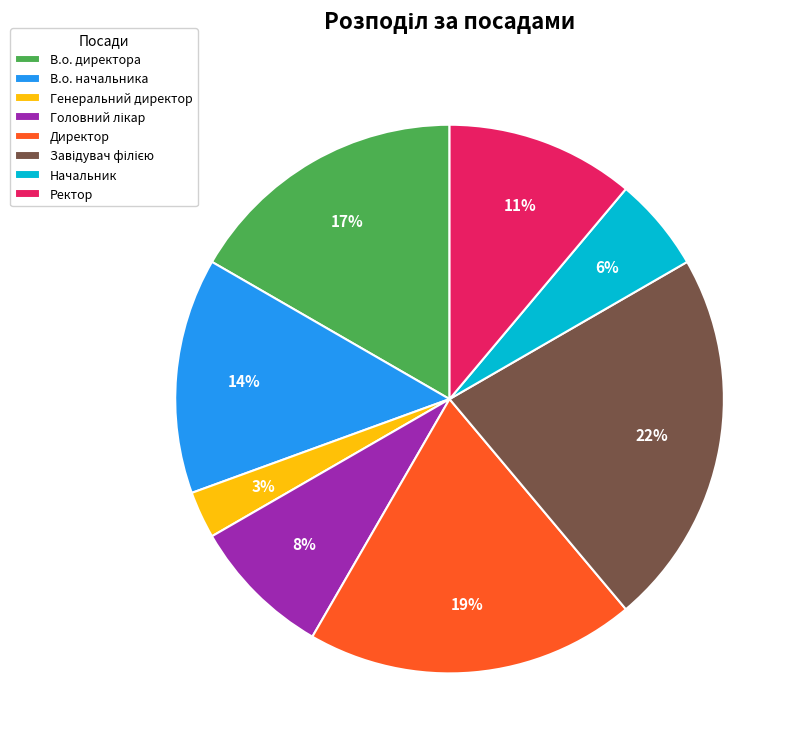

Which slice is the smallest?

Генеральний директор